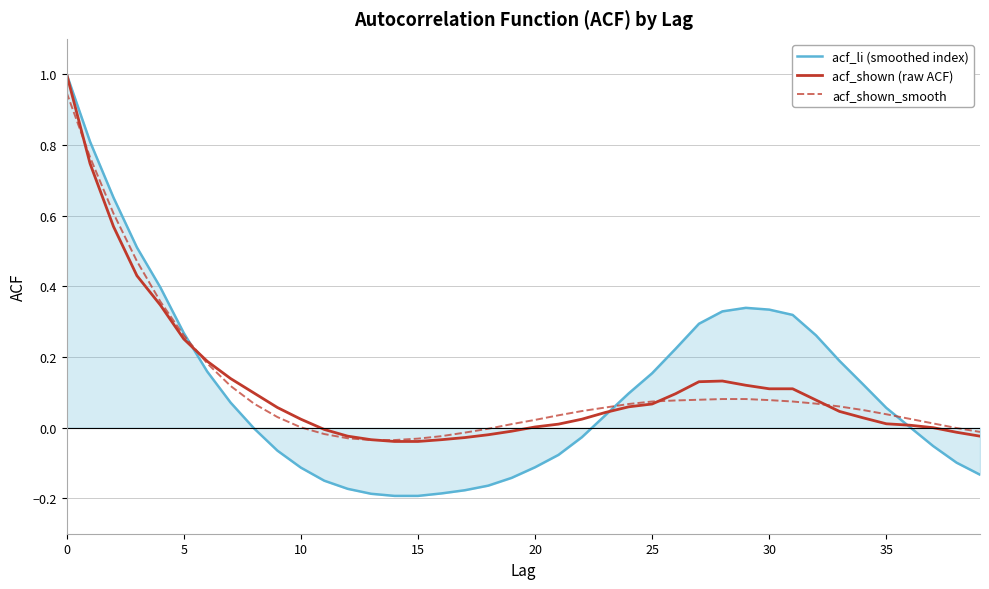

What is the maximum value shown in the chart?

1.0